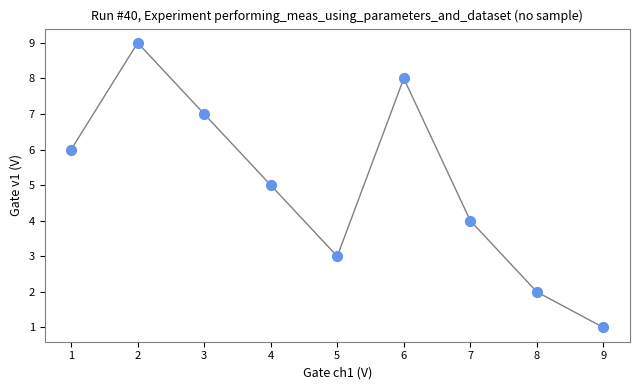

What is the range of X values (max minus min)?

8